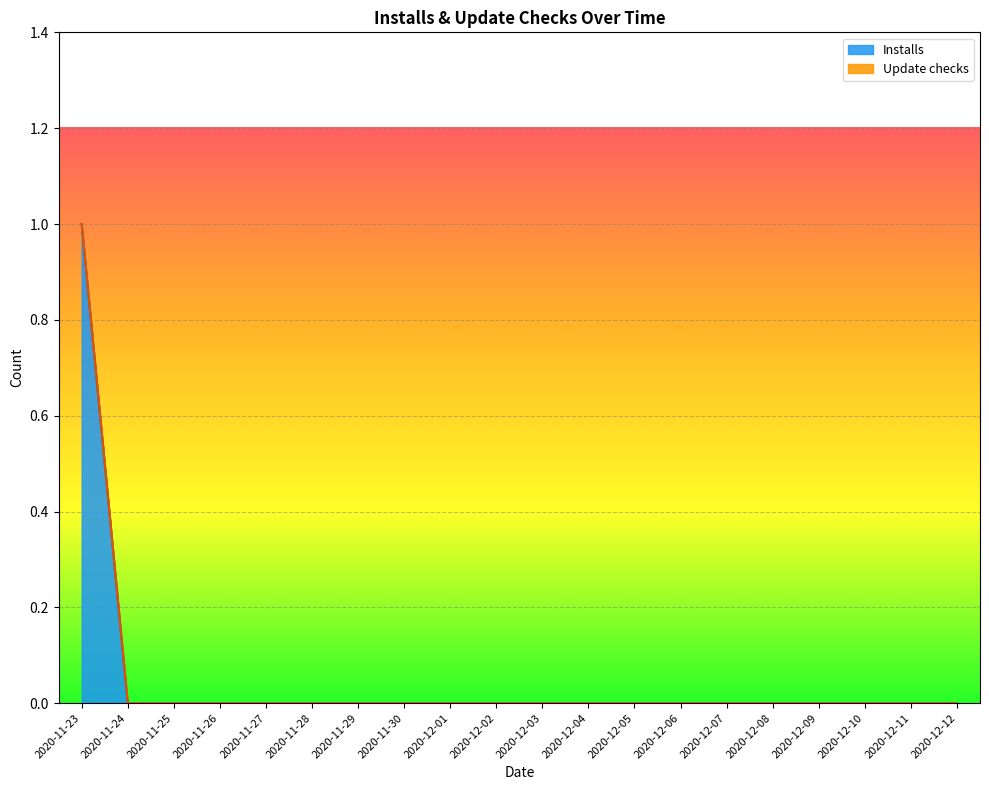

Is it true that the value at 2020-11-23 is 1?

True